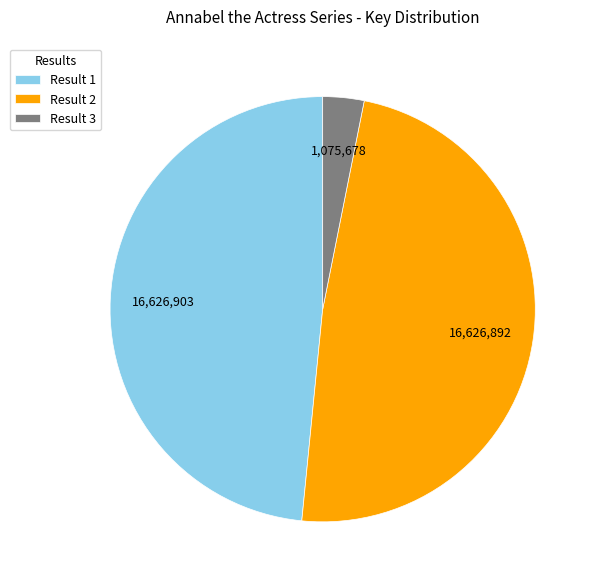

What is the smallest slice in the pie chart?

Result 3